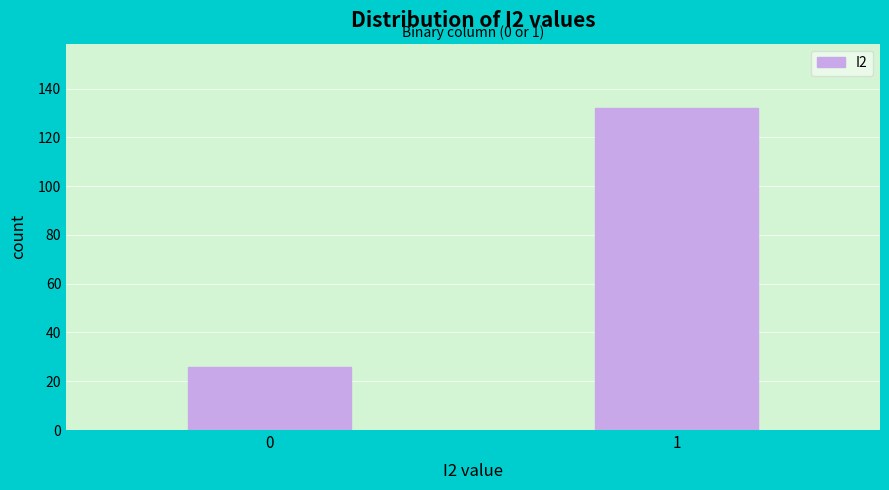

Reading left to right, what are all the values shown in this chart?

0=26	1=132